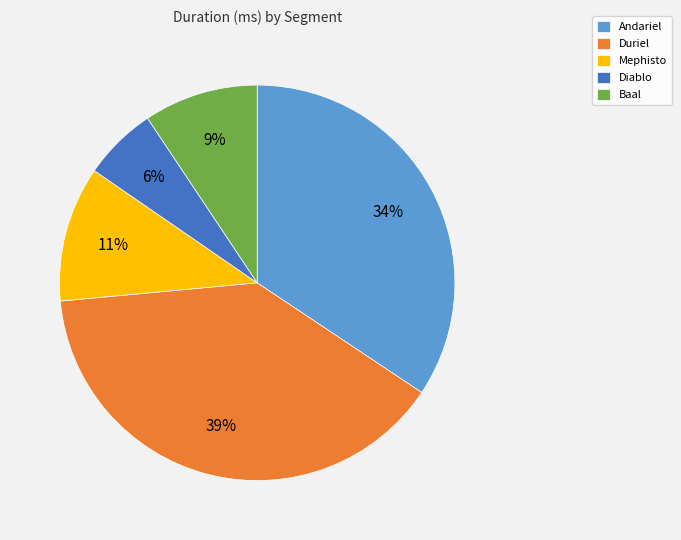

Does Baal represent more than half of the total?

No